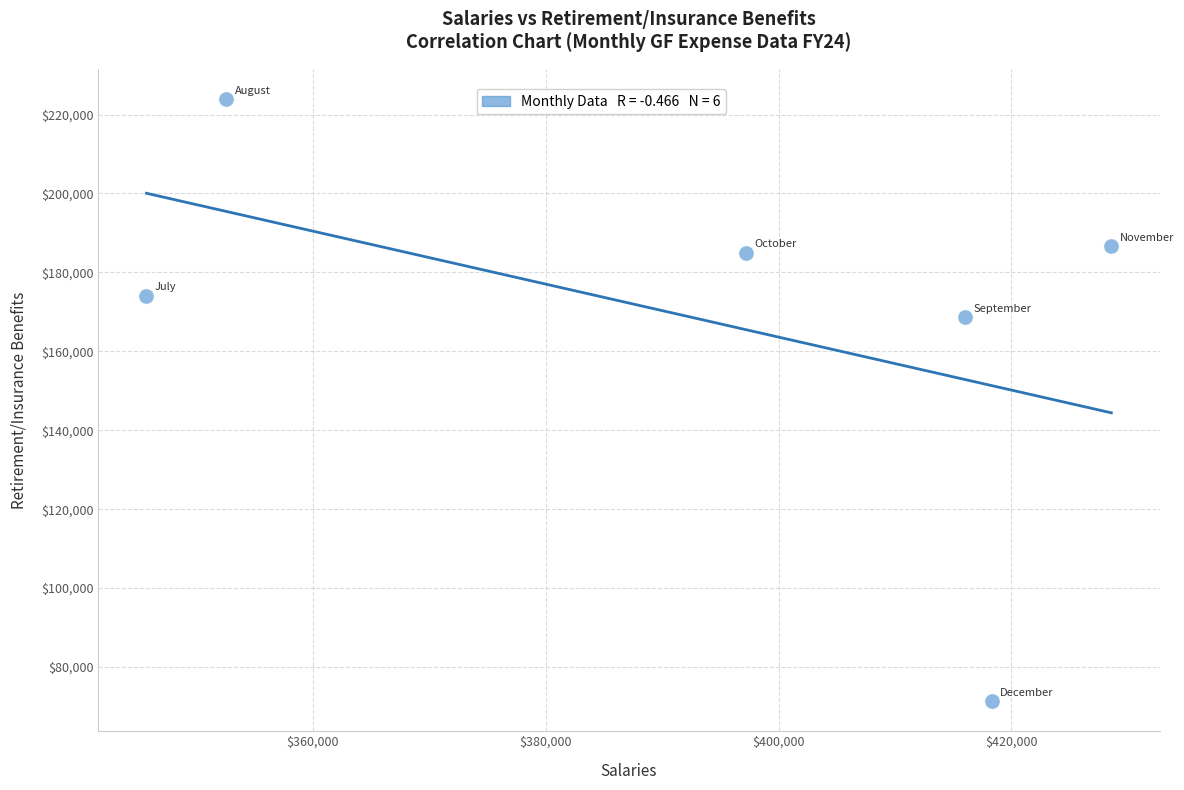

What Y value in the scatter plot is closest to 147632?

168612.5